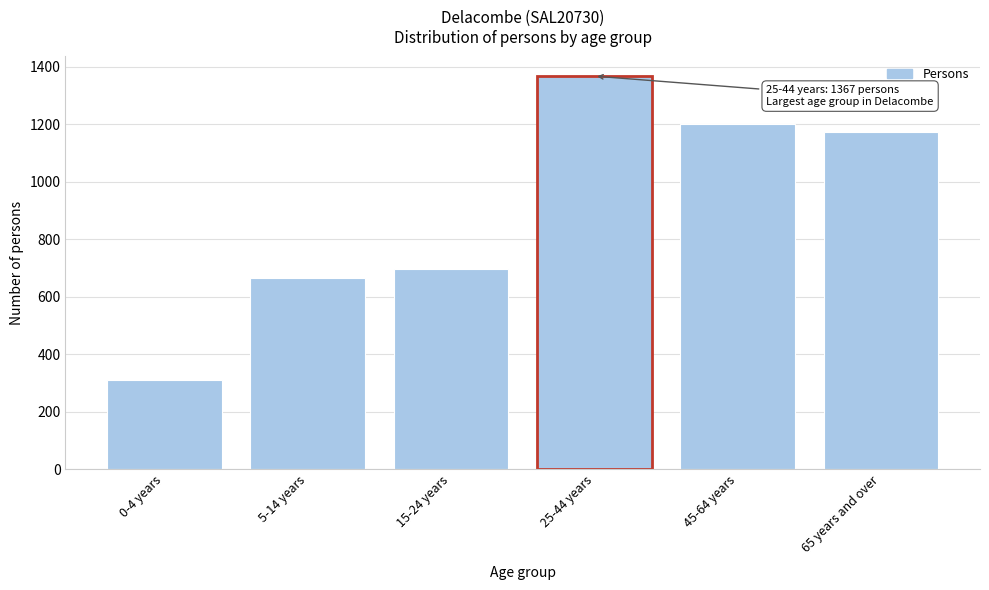

Reading left to right, what are all the values shown in this chart?

0-4 years=310	5-14 years=664	15-24 years=696	25-44 years=1367	45-64 years=1199	65 years and over=1171